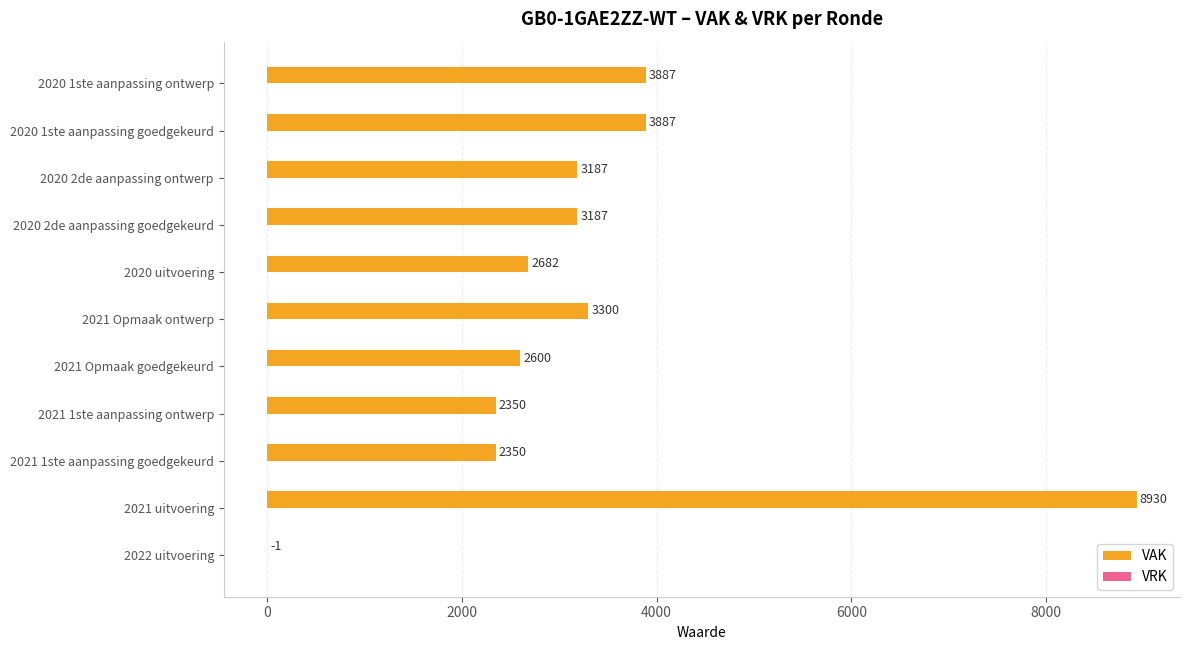

What is the sum of the values at 2021 uitvoering and 2021 1ste aanpassing goedgekeurd?

11280